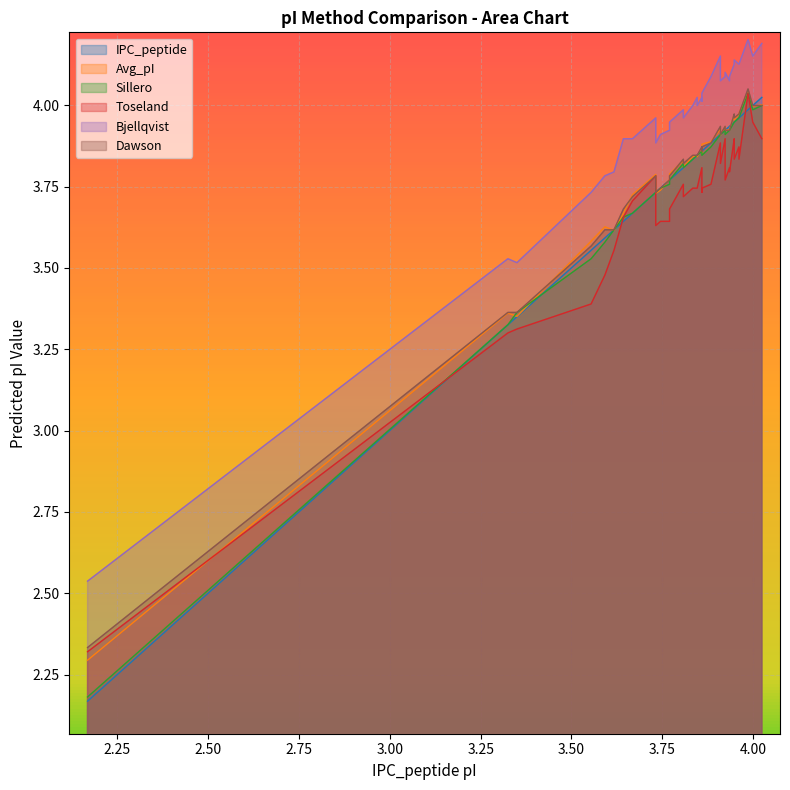

Is it true that IPC_peptide equals 1.3 at 25?

False